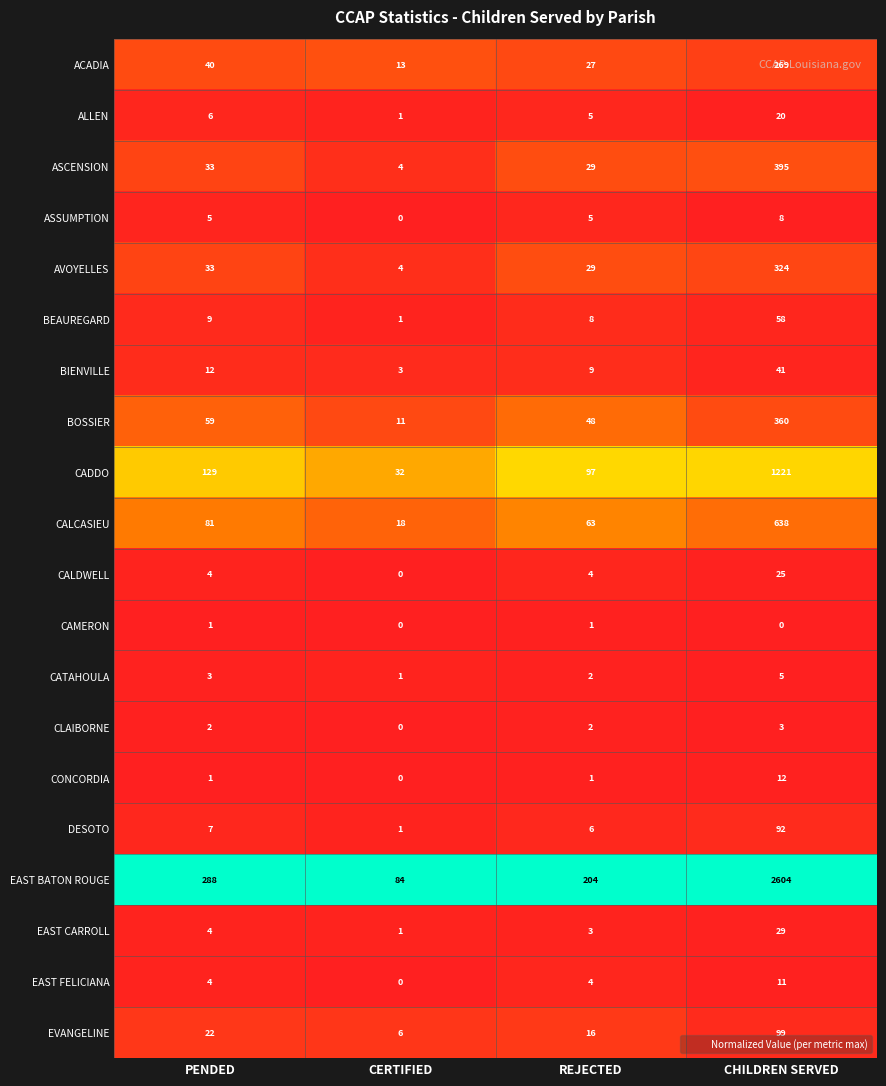

List the labels in order of DESOTO value, smallest first.

CERTIFIED, REJECTED, PENDED, CHILDREN SERVED